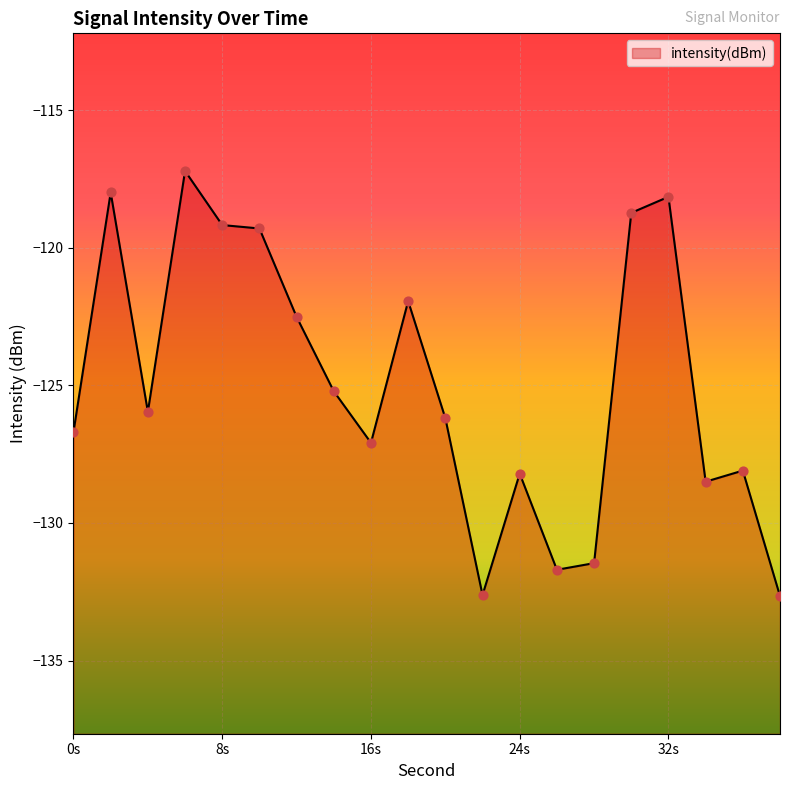

What is the change in value from 0s to 32s?

+8.5